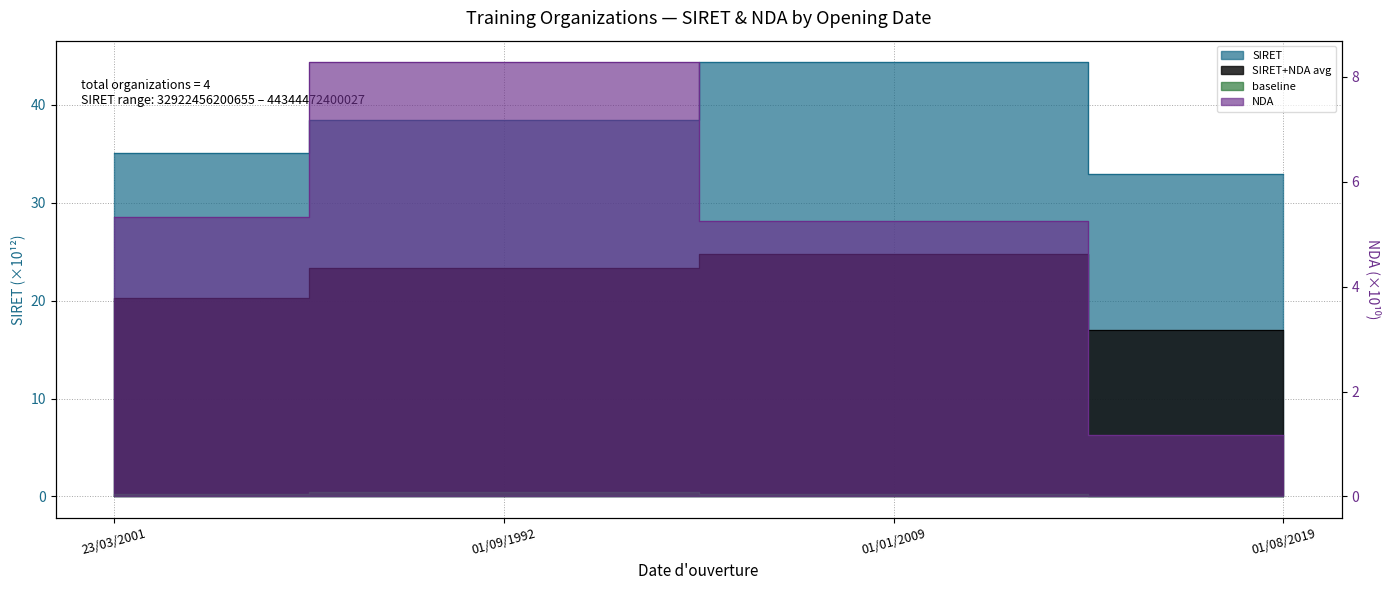

What position from the left is 01/09/1992?

2